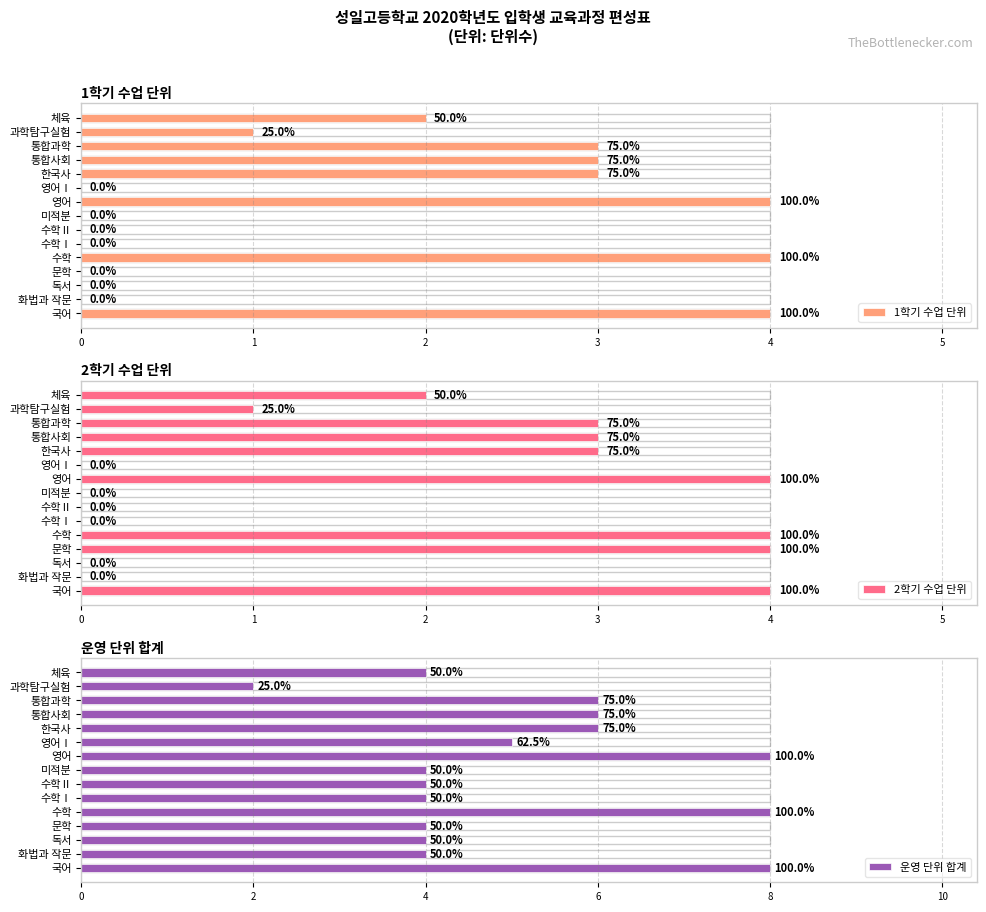

What is the sum of all 운영 단위 합계 values?

77